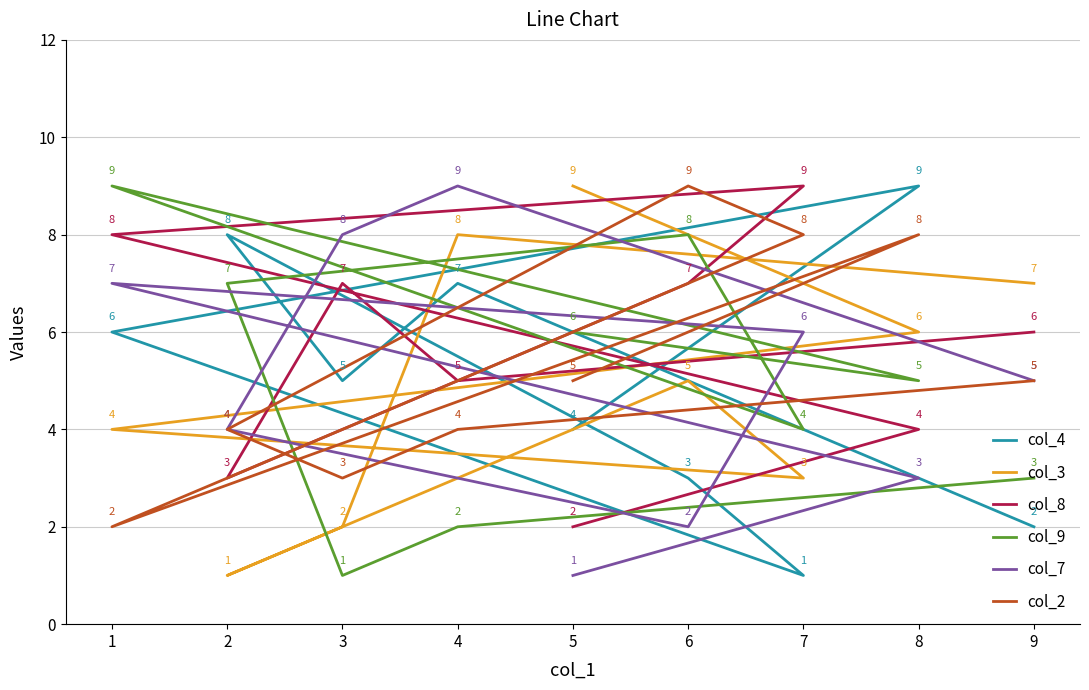

What is the average value of the col_2 series?

5